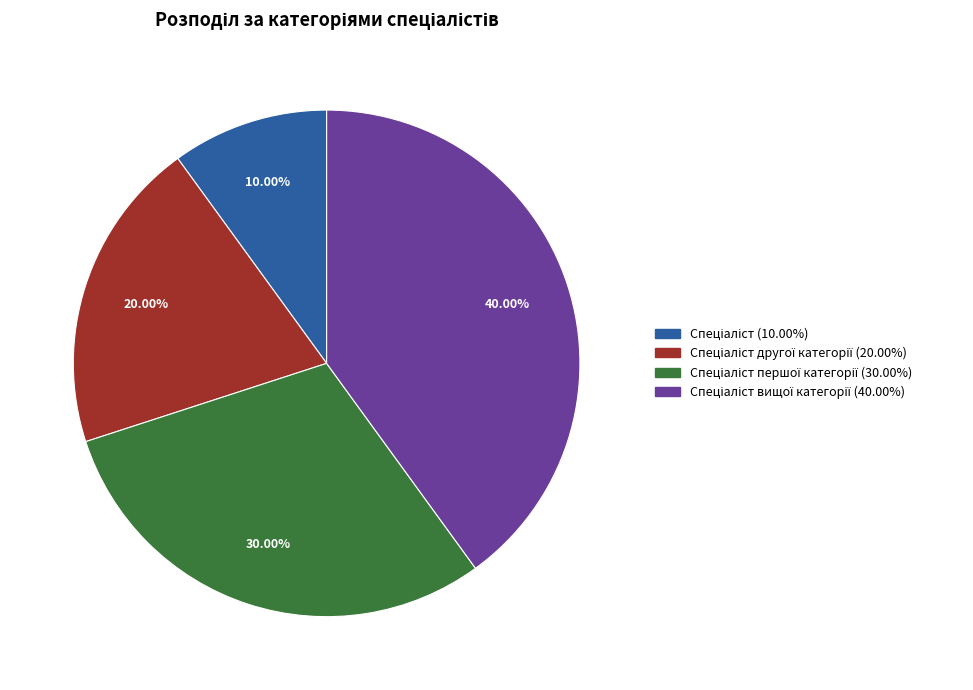

Is there a majority slice in this chart?

No